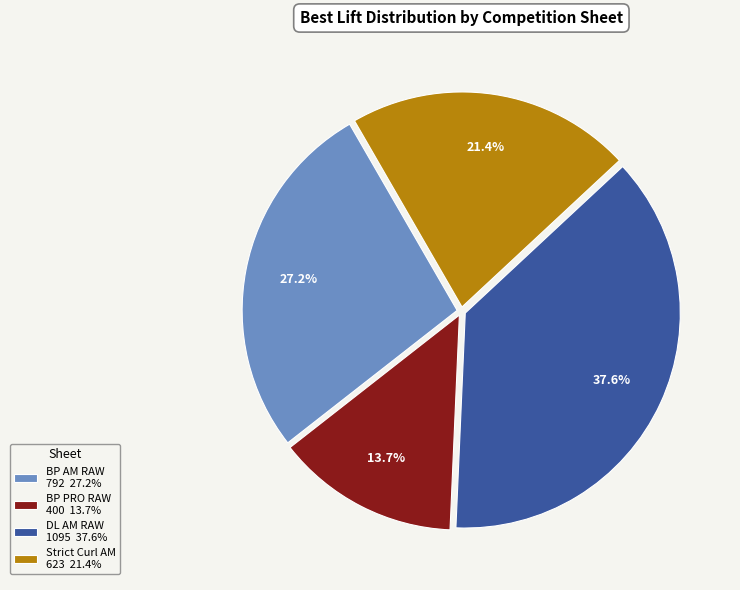

Between Strict Curl AM and BP AM RAW, which is larger?

BP AM RAW